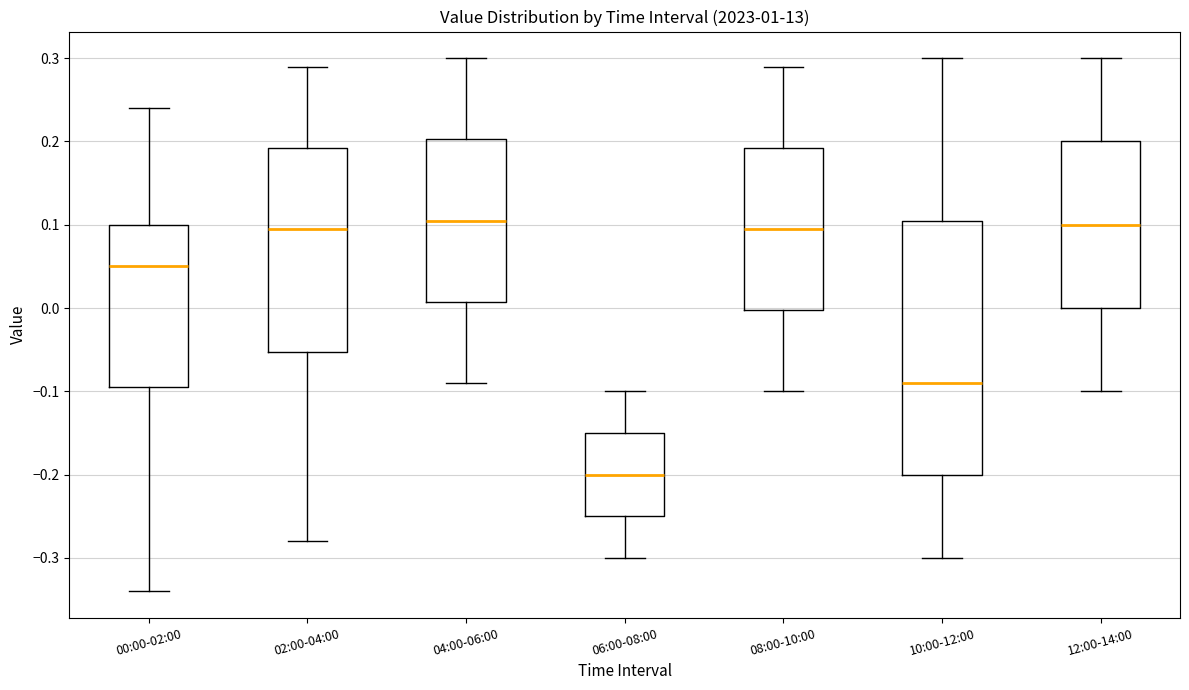

Which box is the tallest, from its lower edge to its upper edge?

10:00-12:00